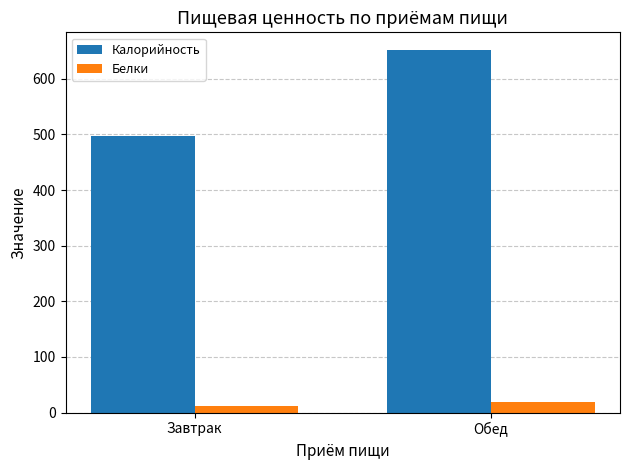

The Калорийность series shows 496.3 at Завтрак. True or false?

True